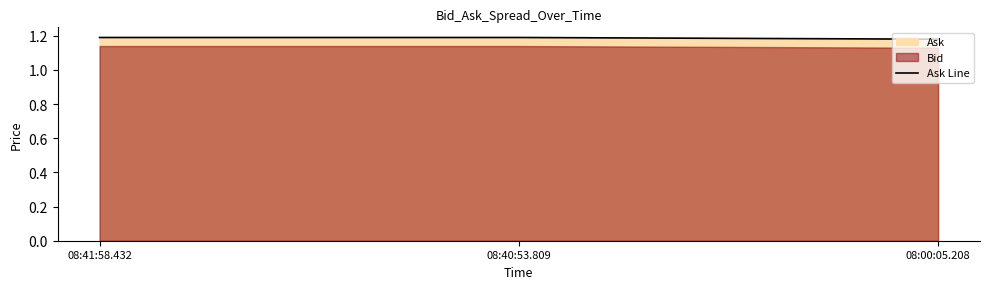

What is the minimum value shown in the chart?

1.2